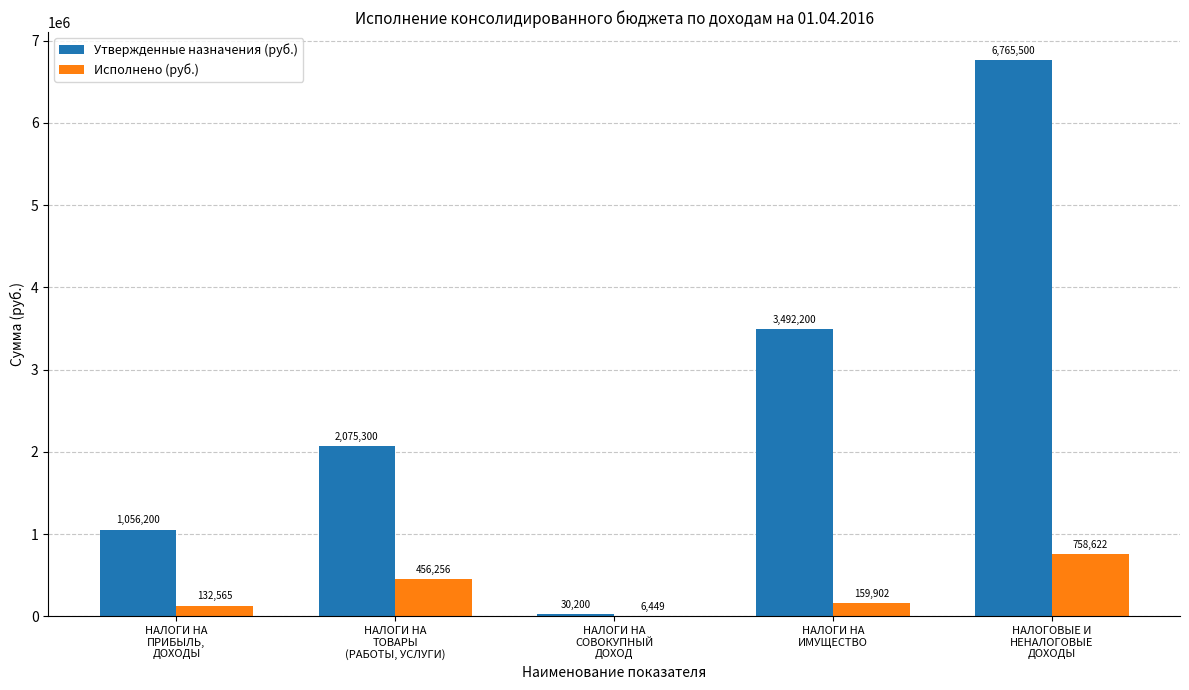

What is the maximum value for Исполнено (руб.)?

758622.4